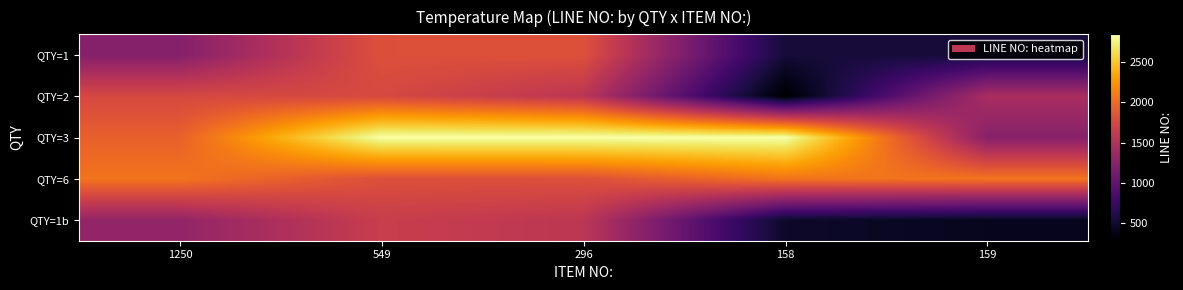

Reading left to right, what are all the values shown in this chart?

QTY=1: 1250=1216.0	549=1813.0	296=1819.0	158=537.0	159=539.0
QTY=2: 1250=1753.0	549=1755.0	296=1564.0	158=284.0	159=1447.0
QTY=3: 1250=1933.0	549=2839.0	296=2840.0	158=2843.0	159=1234.0
QTY=6: 1250=2058.0	549=1813.0	296=1819.0	158=2058.0	159=2058.0
QTY=1b: 1250=1300.0	549=1650.0	296=1570.0	158=475.0	159=423.0